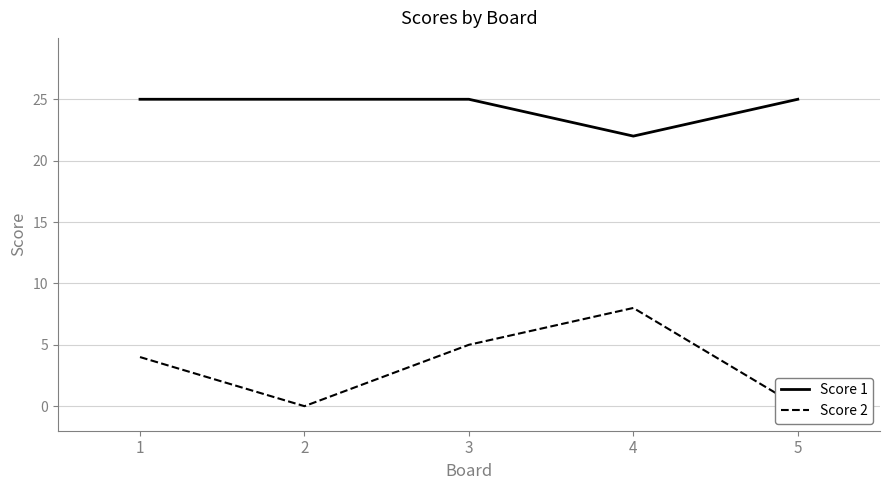

Which has a higher value, 3 or 1?

3